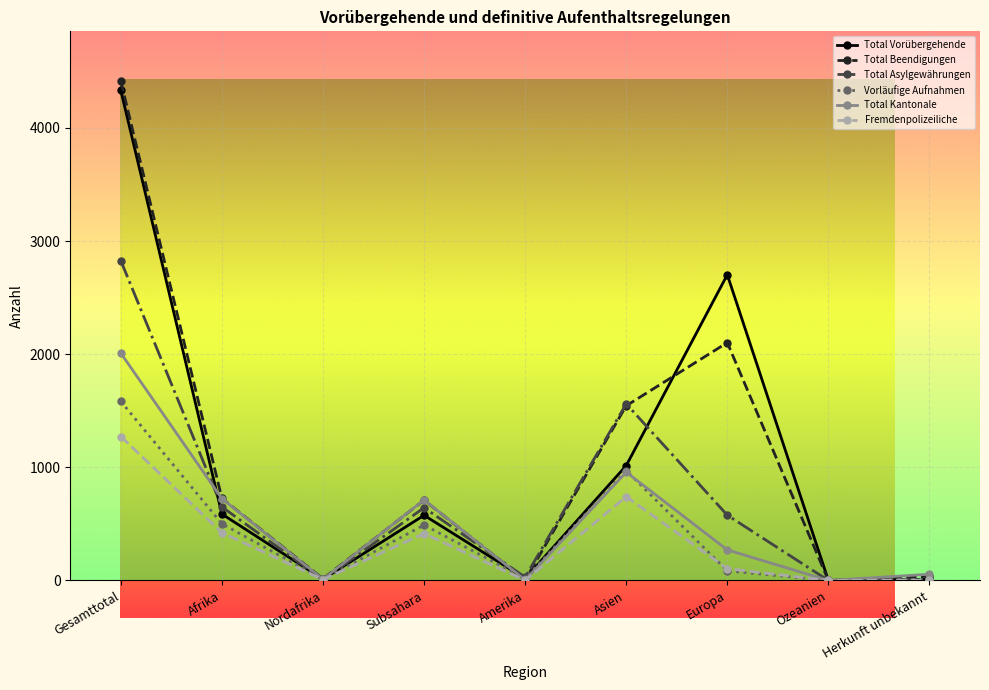

At which category does the chart reach its peak across all series?

Gesamttotal